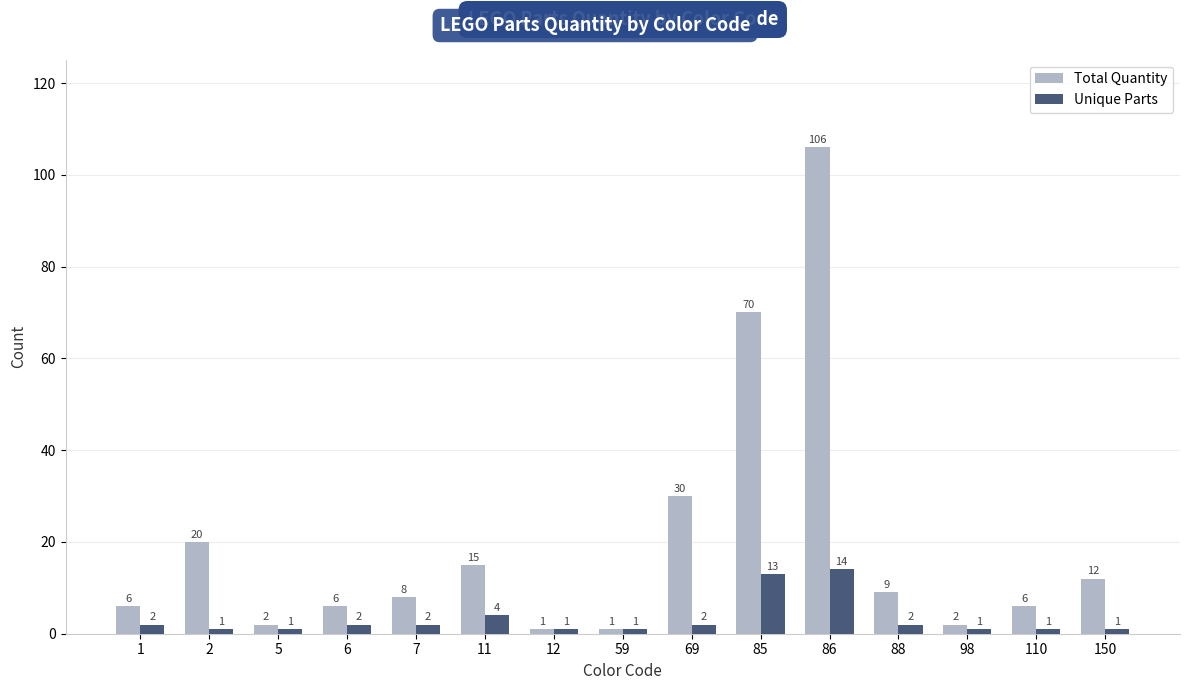

What is the difference between the Total Quantity values at 150 and 86?

94